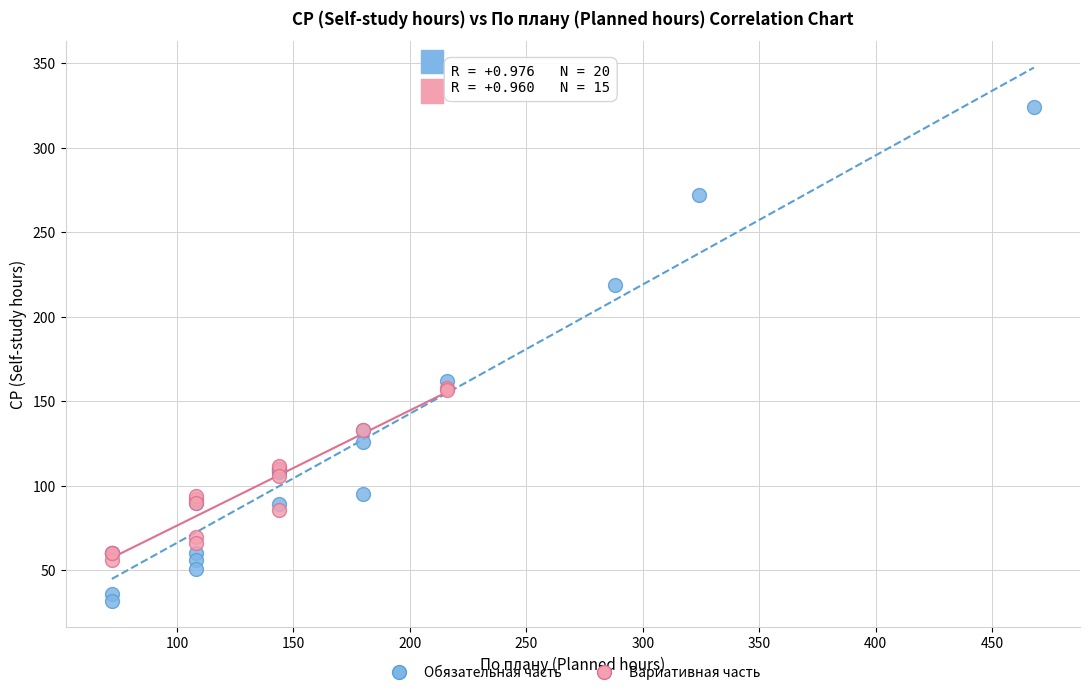

Which series reaches the maximum Y coordinate?

Обязательная часть